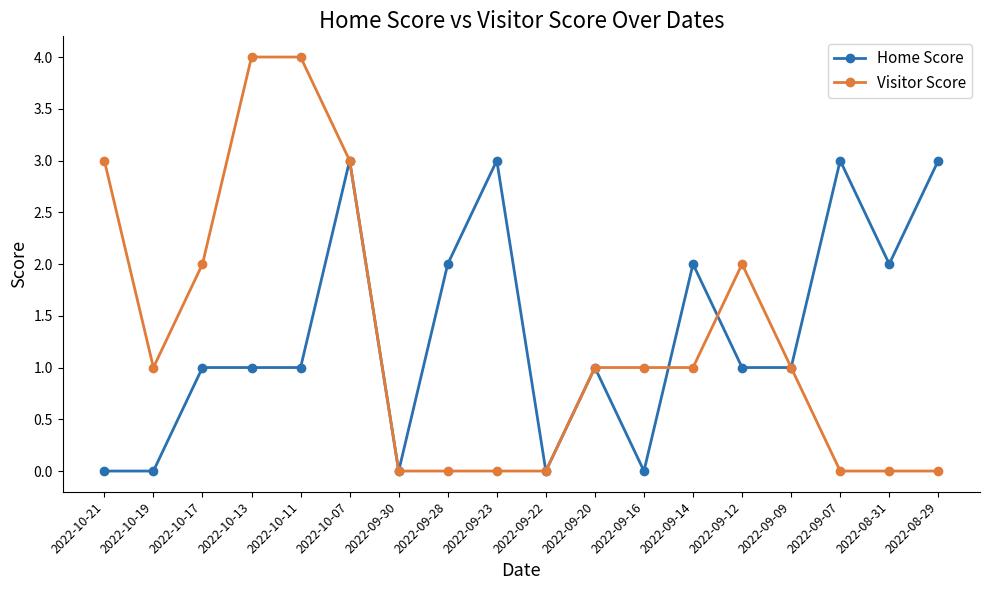

Which series has the widest spread of values?

Visitor Score